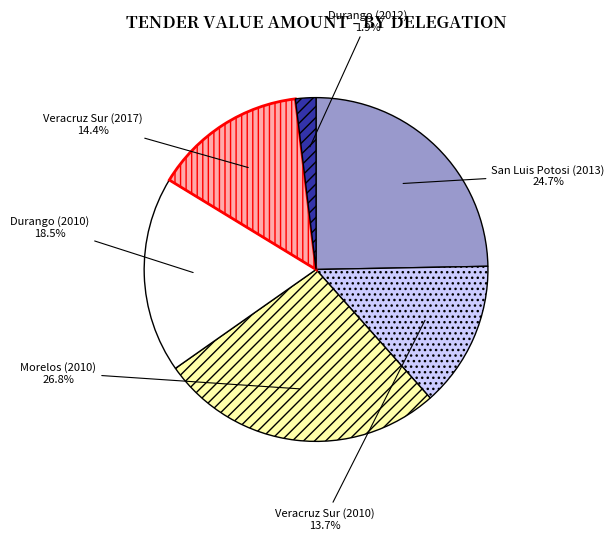

Which slice is the largest?

Morelos (2010)